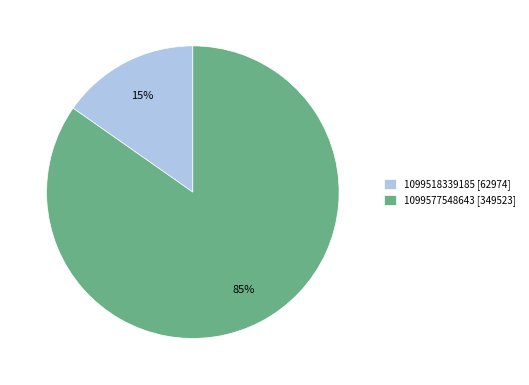

Is the sum of 1099577548643 [349523] and 1099518339185 [62974] greater than half?

Yes